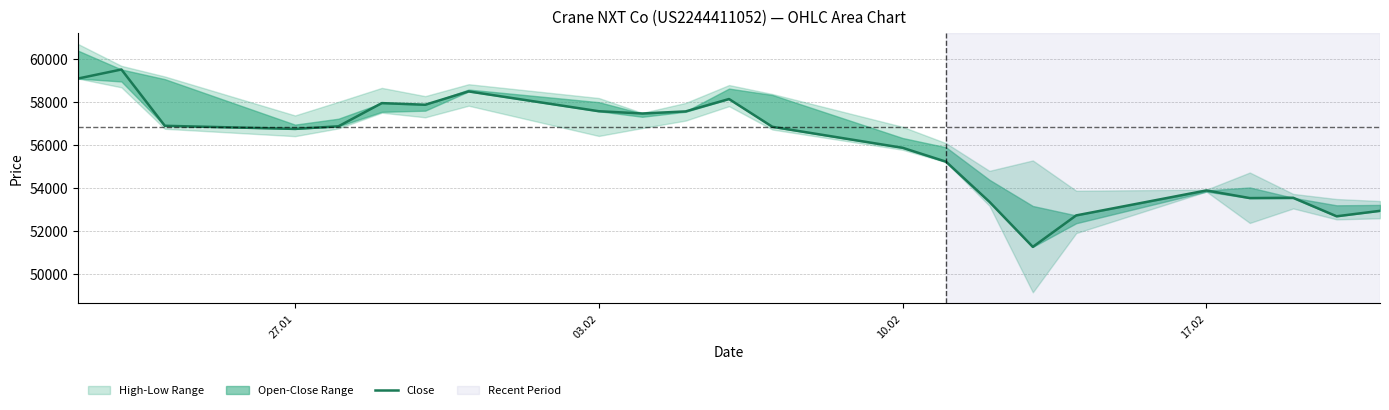

Reading left to right, extract all data points from this chart.

59096	59517	56894	56749	56870	57951	57875	58496	57573	57467	57564	58141	56847	55869	55222	53353	51252	52719	53882	53526	53540	52678	52932